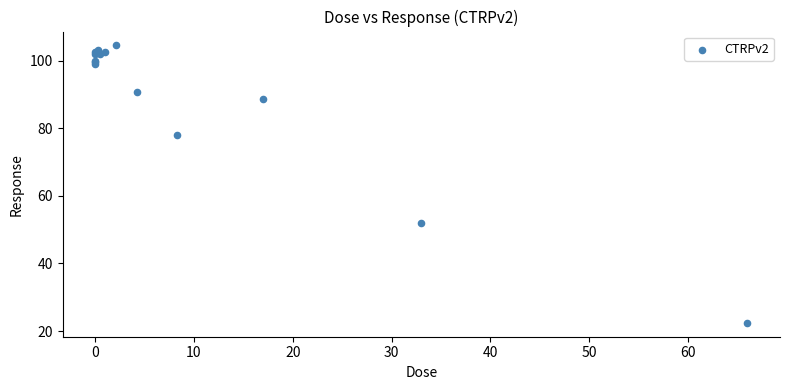

What Y value in the scatter plot is closest to 63?

51.9